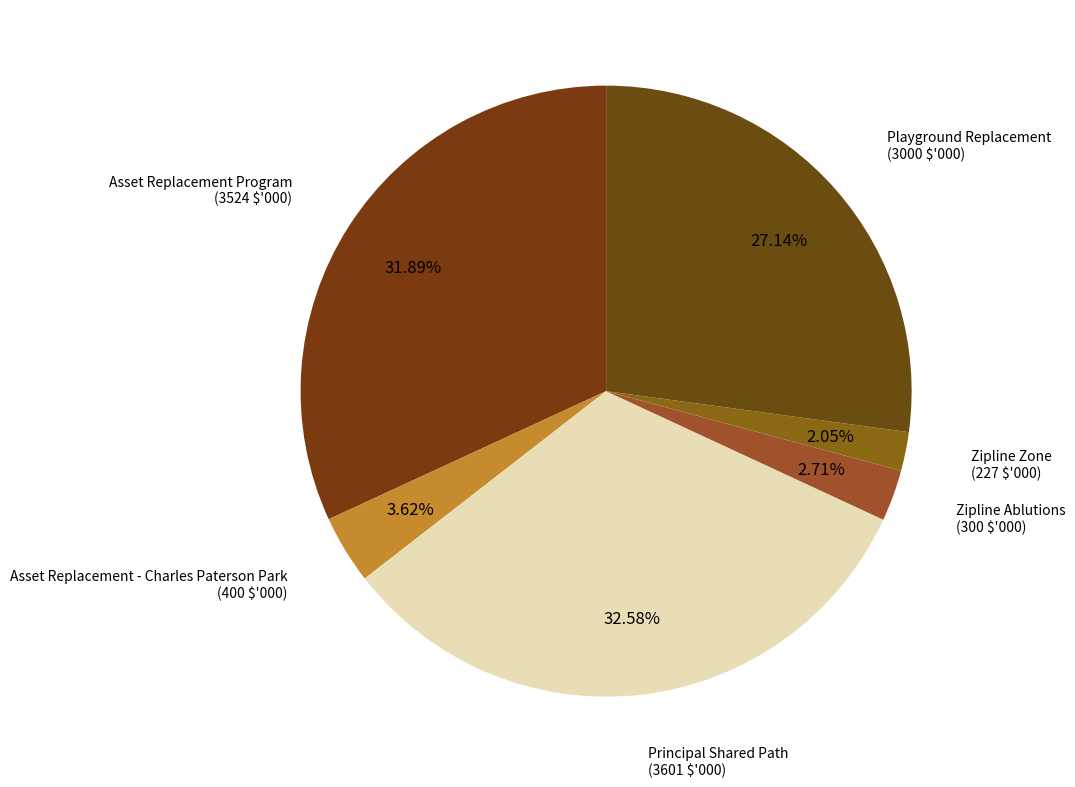

Is there any slice that represents more than half of the pie?

No